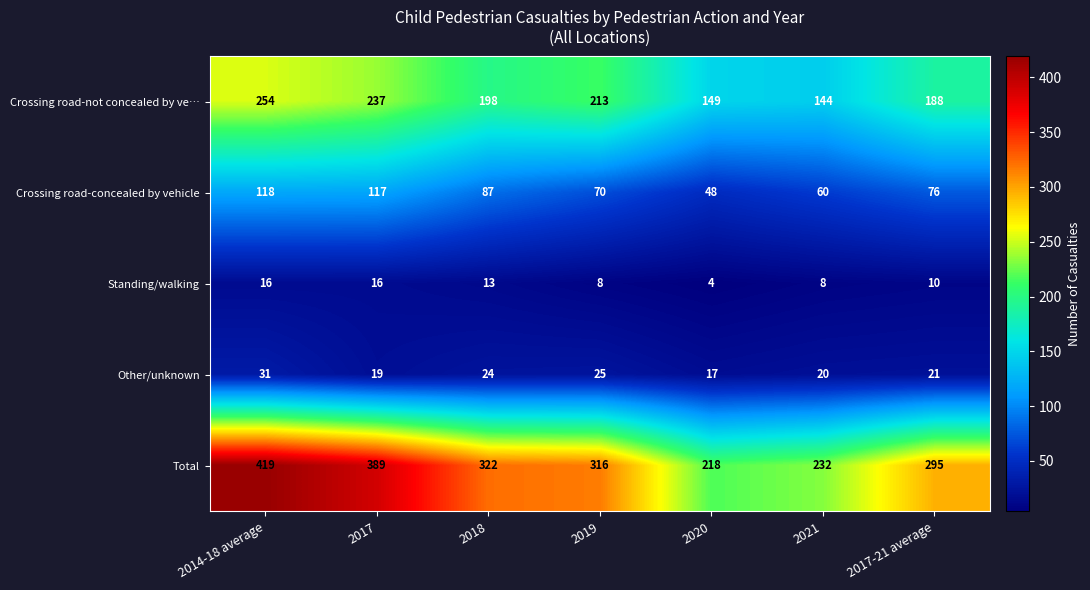

How many series are shown in this chart?

5